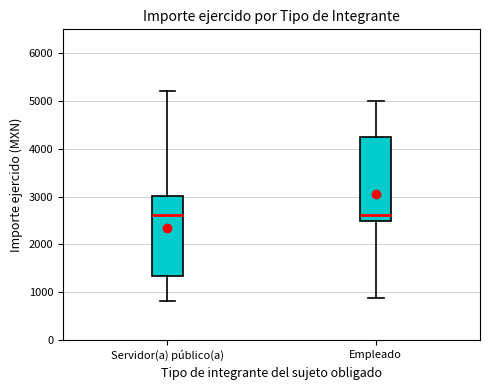

Reading left to right, transcribe this box plot: for each box, give where its median line is, the range the box spans, and where its two whiskers end, as read against the y-axis. The values are not printed on the chart, so give them approximately, as read against the axis.

Servidor(a) público(a): median 2600, box 1300 to 3000, whiskers 800 to 5200
Empleado: median 2600, box 2500 to 4200, whiskers 900 to 5000